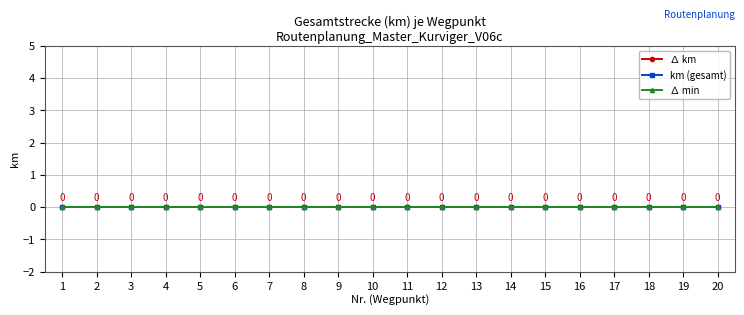

Is this an area chart (filled region under the line)?

No